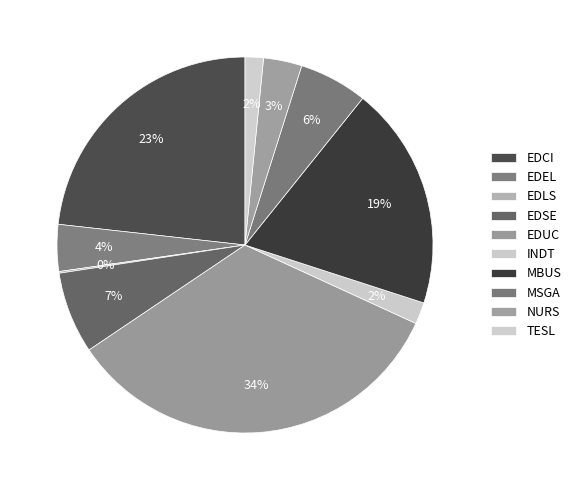

Does TESL represent more than half of the total?

No